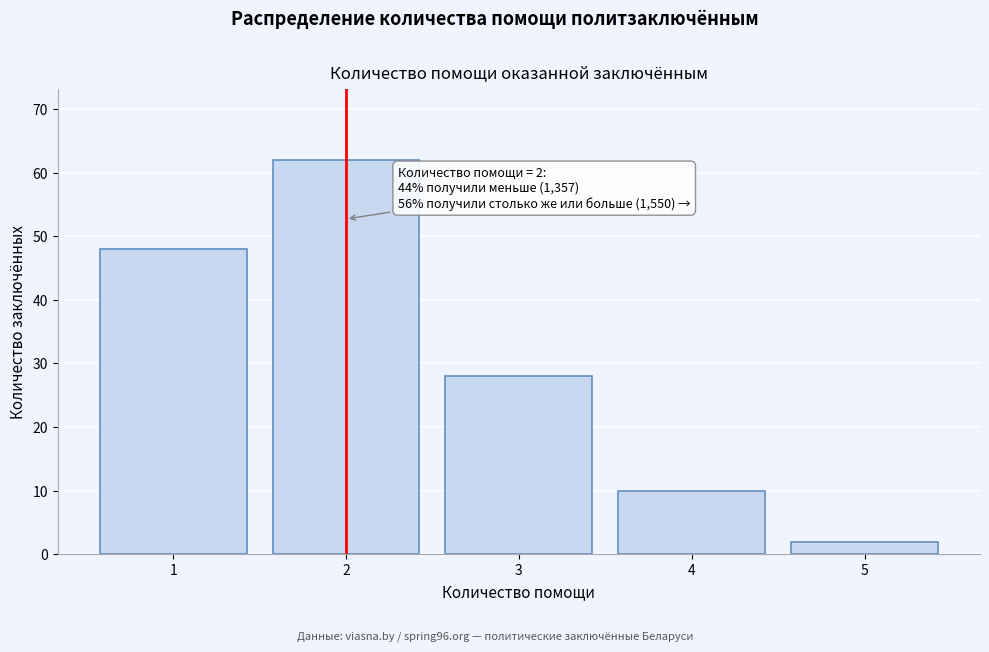

Reading left to right, list all the values displayed in this chart.

1=48	2=62	3=28	4=10	5=2